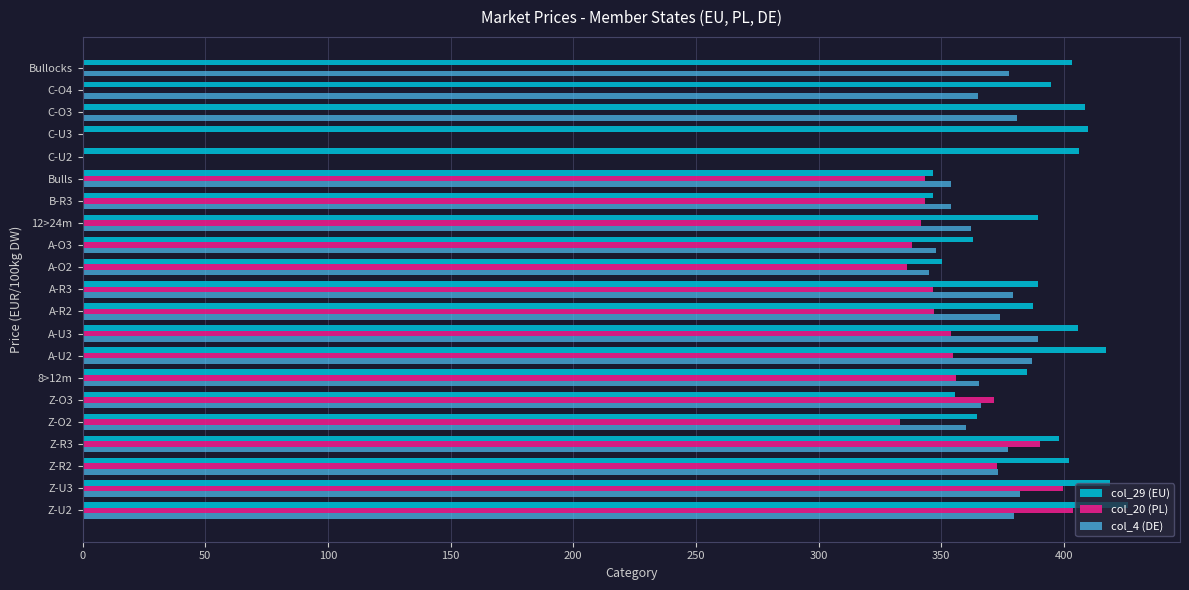

The value of col_20 (PL) at A-O3 is 338.1. True or false?

True